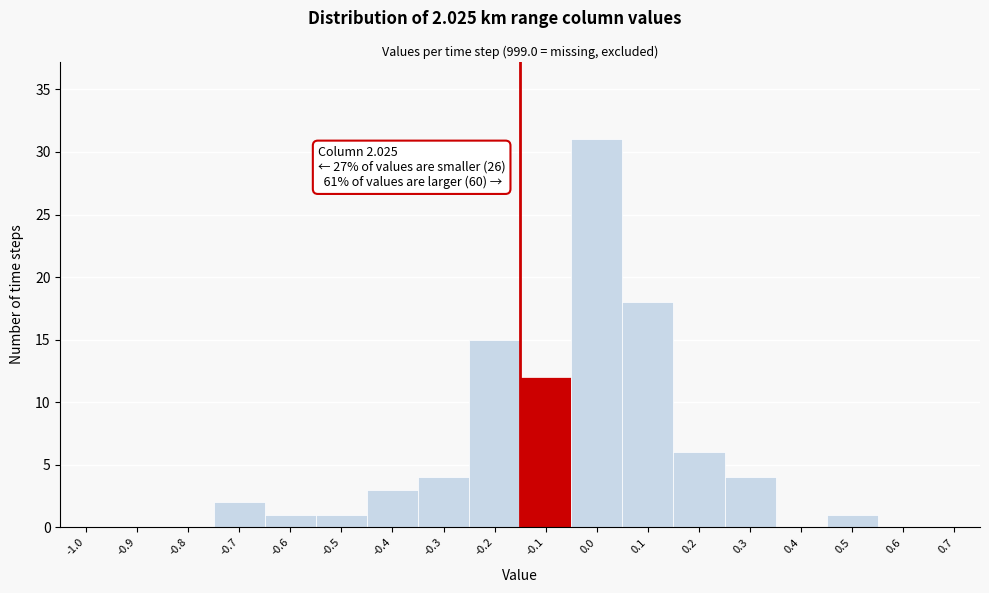

Reading left to right, list all the values displayed in this chart.

-1.0=0	-0.9=0	-0.8=0	-0.7=2	-0.6=1	-0.5=1	-0.4=3	-0.3=4	-0.2=15	-0.1=12	0.0=31	0.1=18	0.2=6	0.3=4	0.4=0	0.5=1	0.6=0	0.7=0